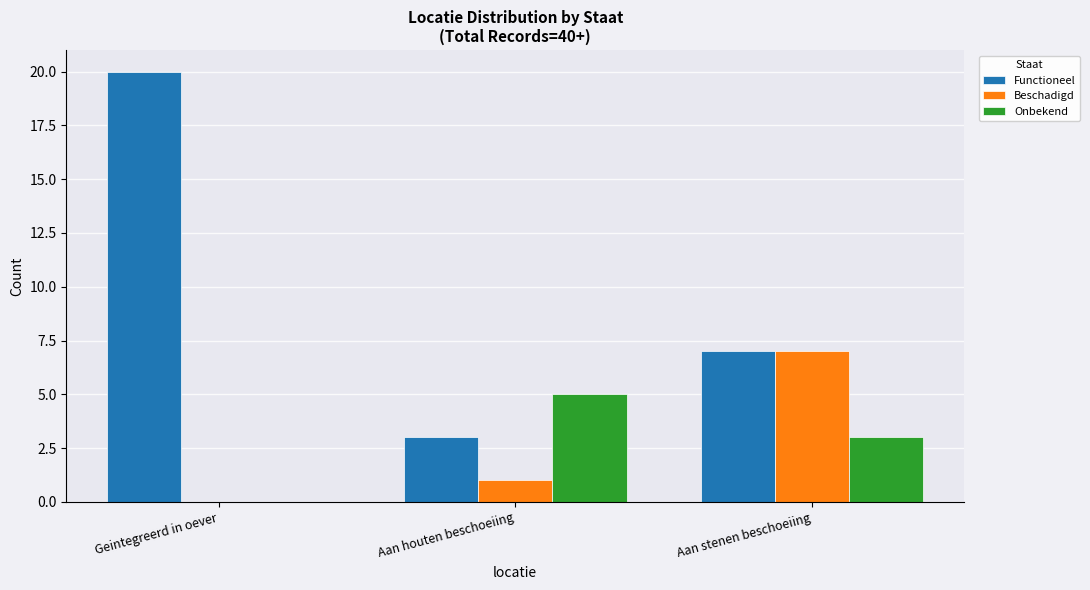

How many groups of bars are there?

3